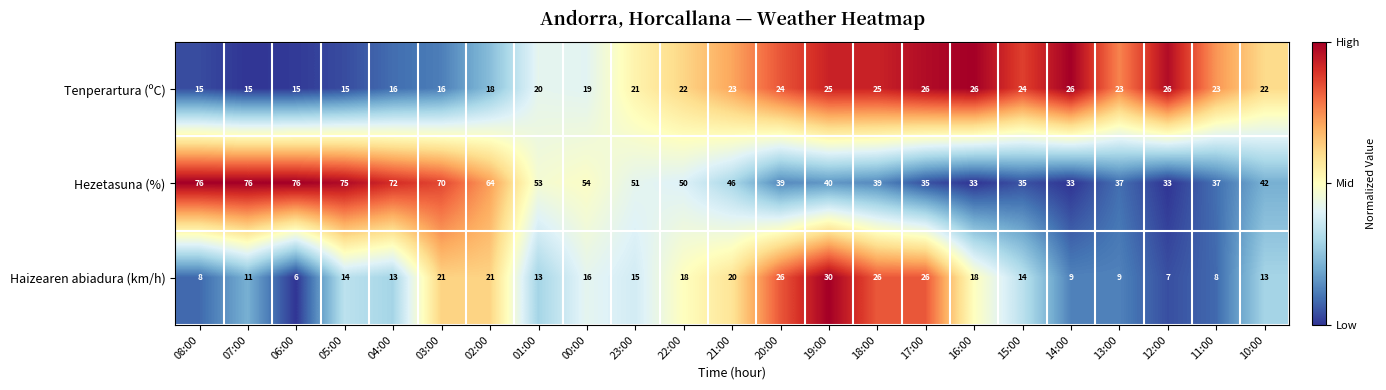

What is the average value of the Tenperartura (ºC) series?

21